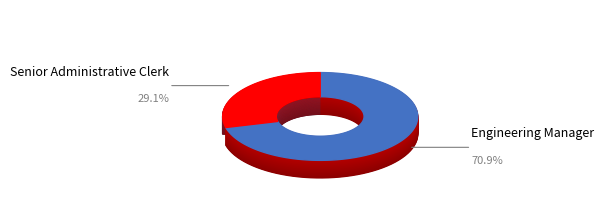

Which category accounts for the majority?

Engineering Manager